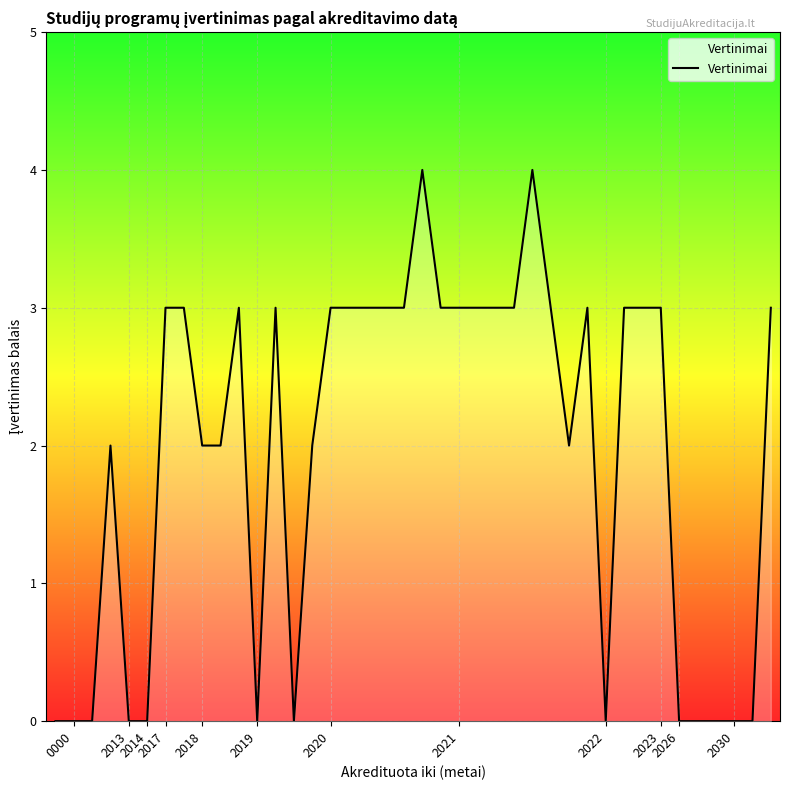

What is the maximum value shown in the chart?

4